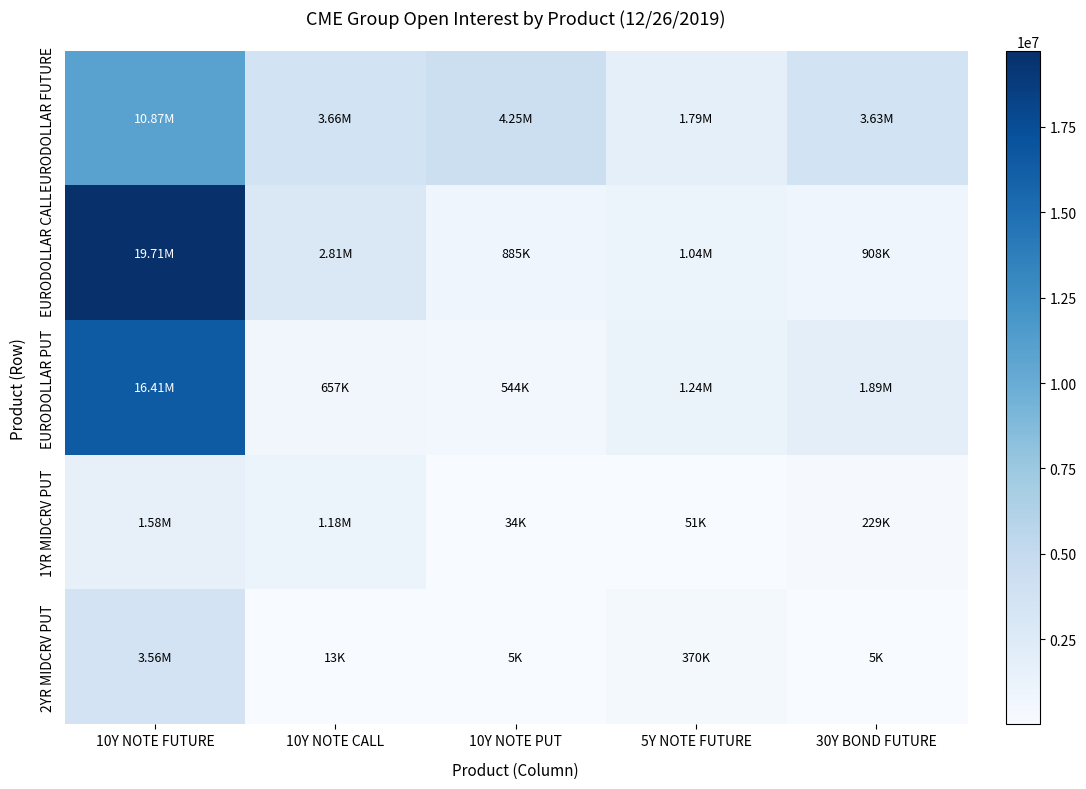

What is the difference between the highest and lowest values at 10Y NOTE FUTURE?

18129099